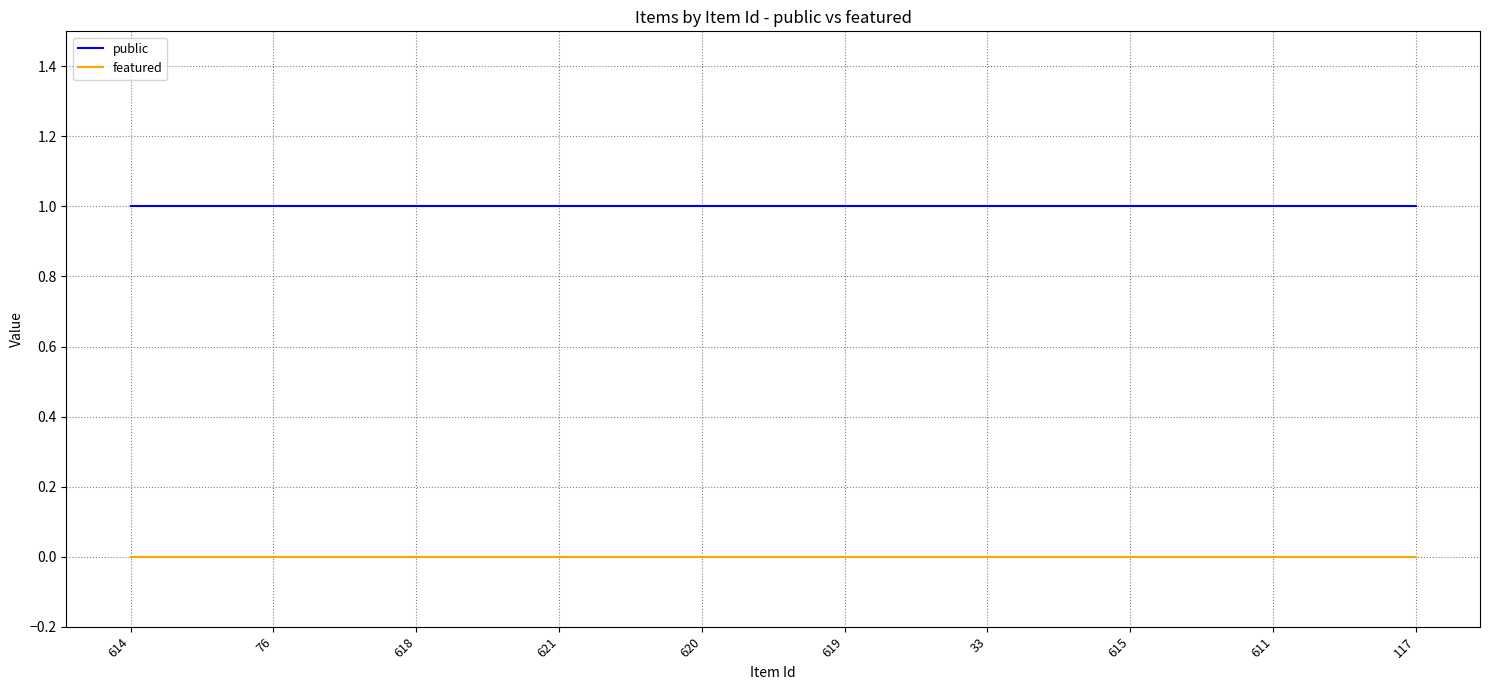

What is the difference between the highest and lowest values at 611?

1